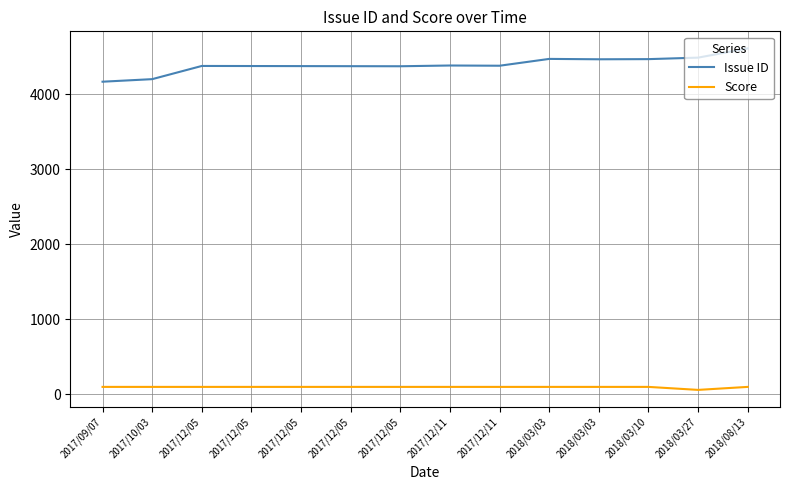

How many lines are shown in the chart?

2